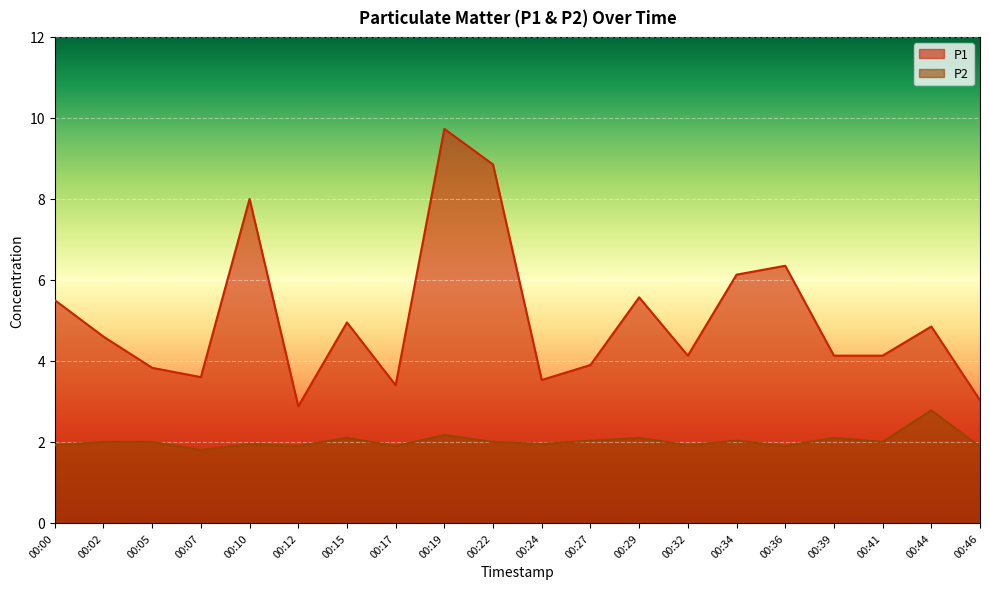

Rank the series at 00:29 from highest to lowest value.

P1, P2